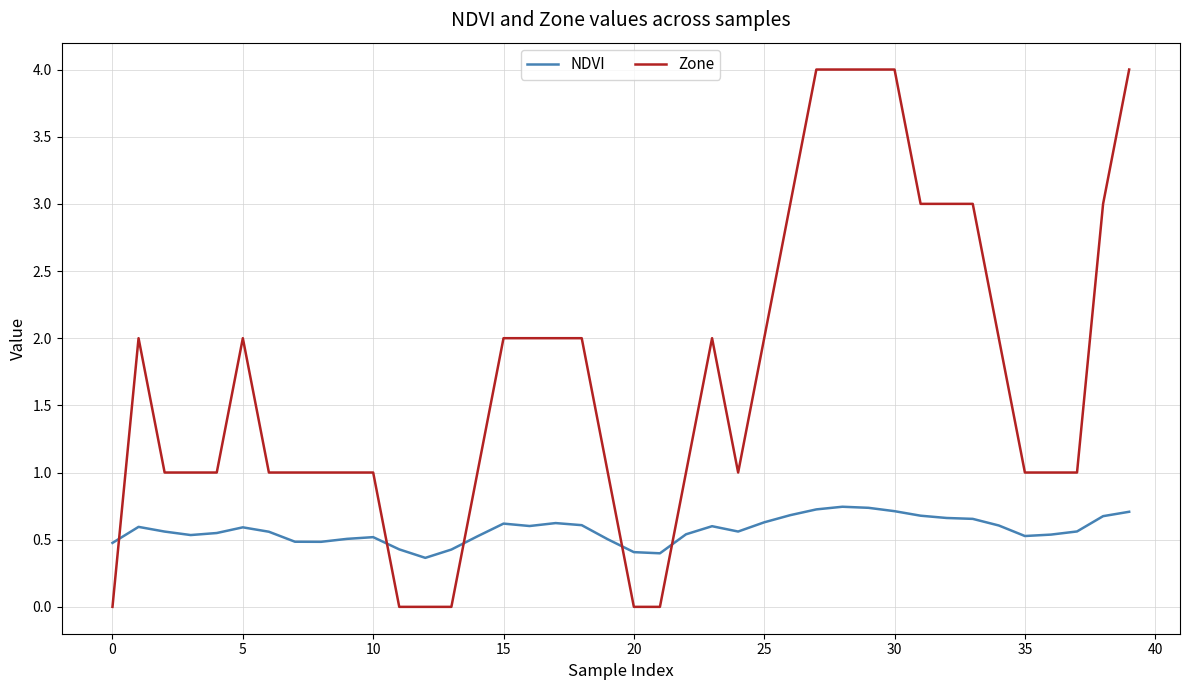

What is the difference between the maximum and minimum values in the NDVI series?

0.4